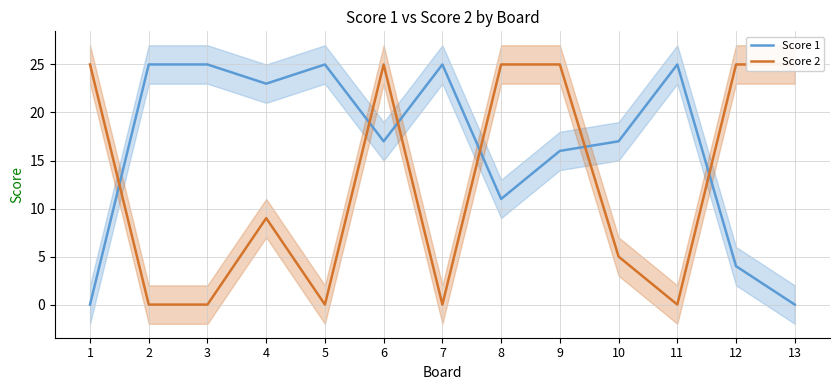

What is the difference between the highest and lowest values at 13?

25